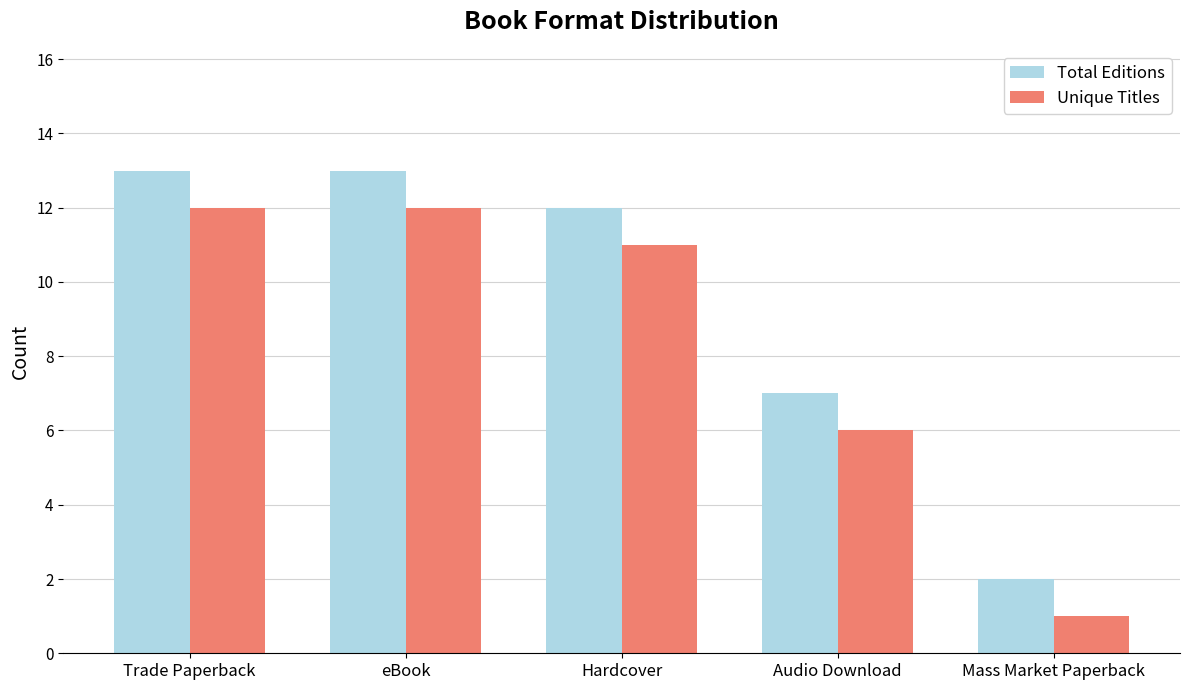

Count the number of categories in the chart.

5